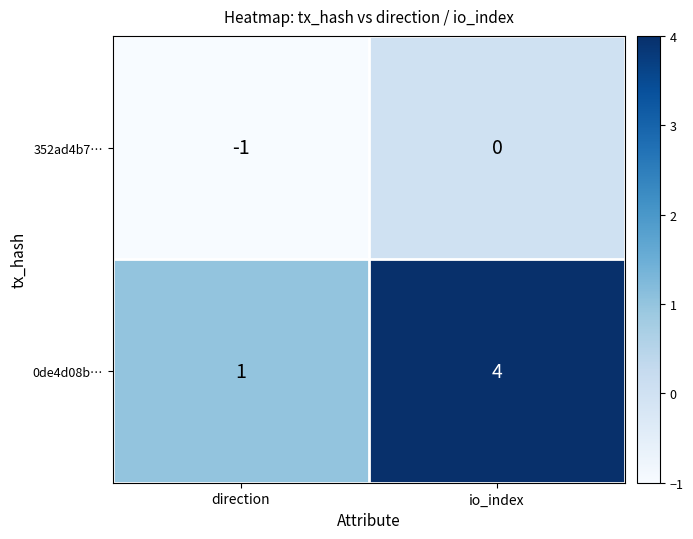

Count the number of data series in this chart.

2